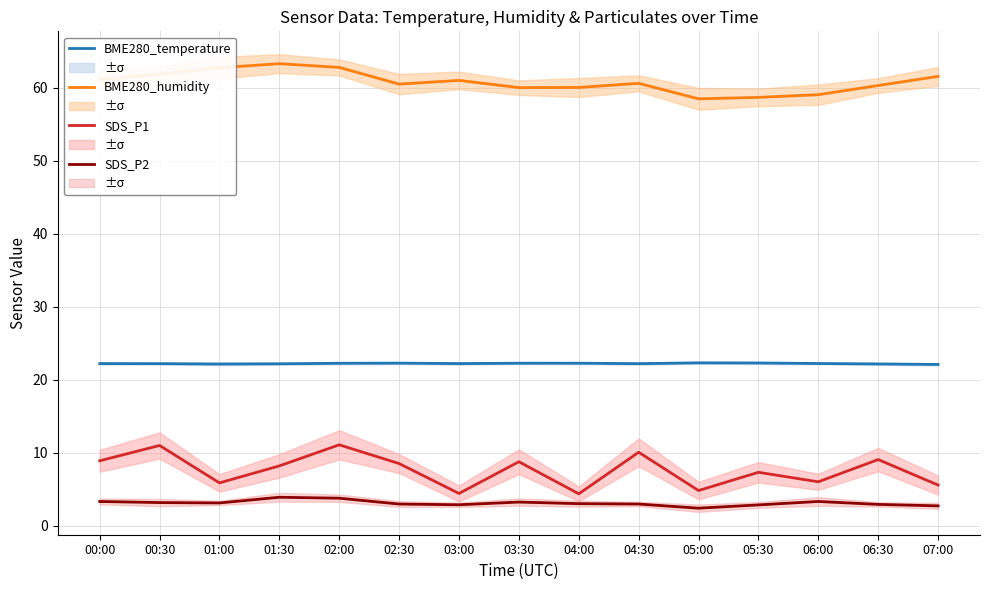

True or false: BME280_temperature and SDS_P1 intersect in this chart.

False